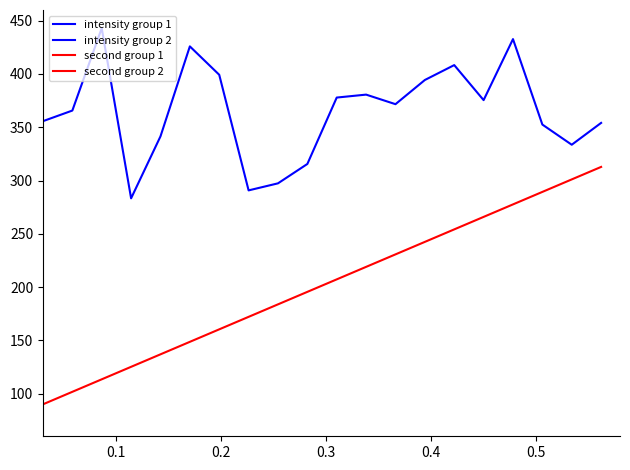

Which series has the largest total across all categories?

intensity group 1